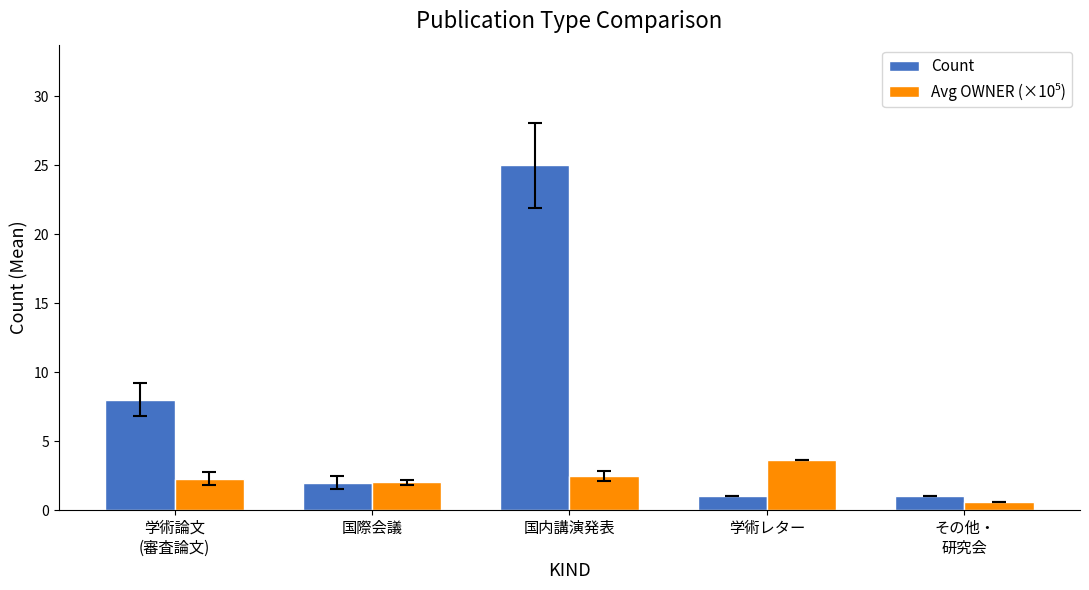

What is the smallest value displayed?

0.6